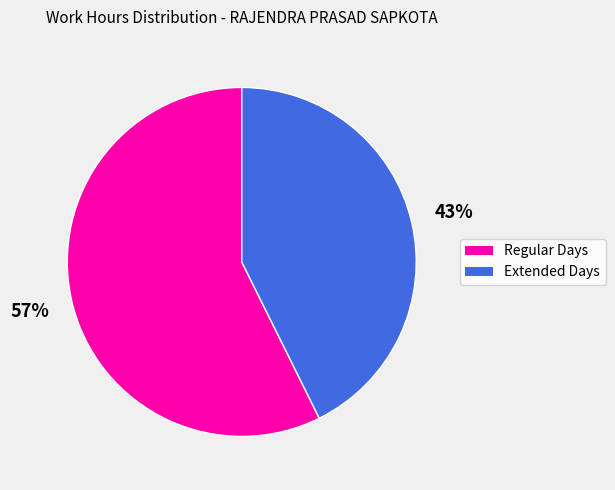

Rank the categories by value from lowest to highest.

Extended Days, Regular Days